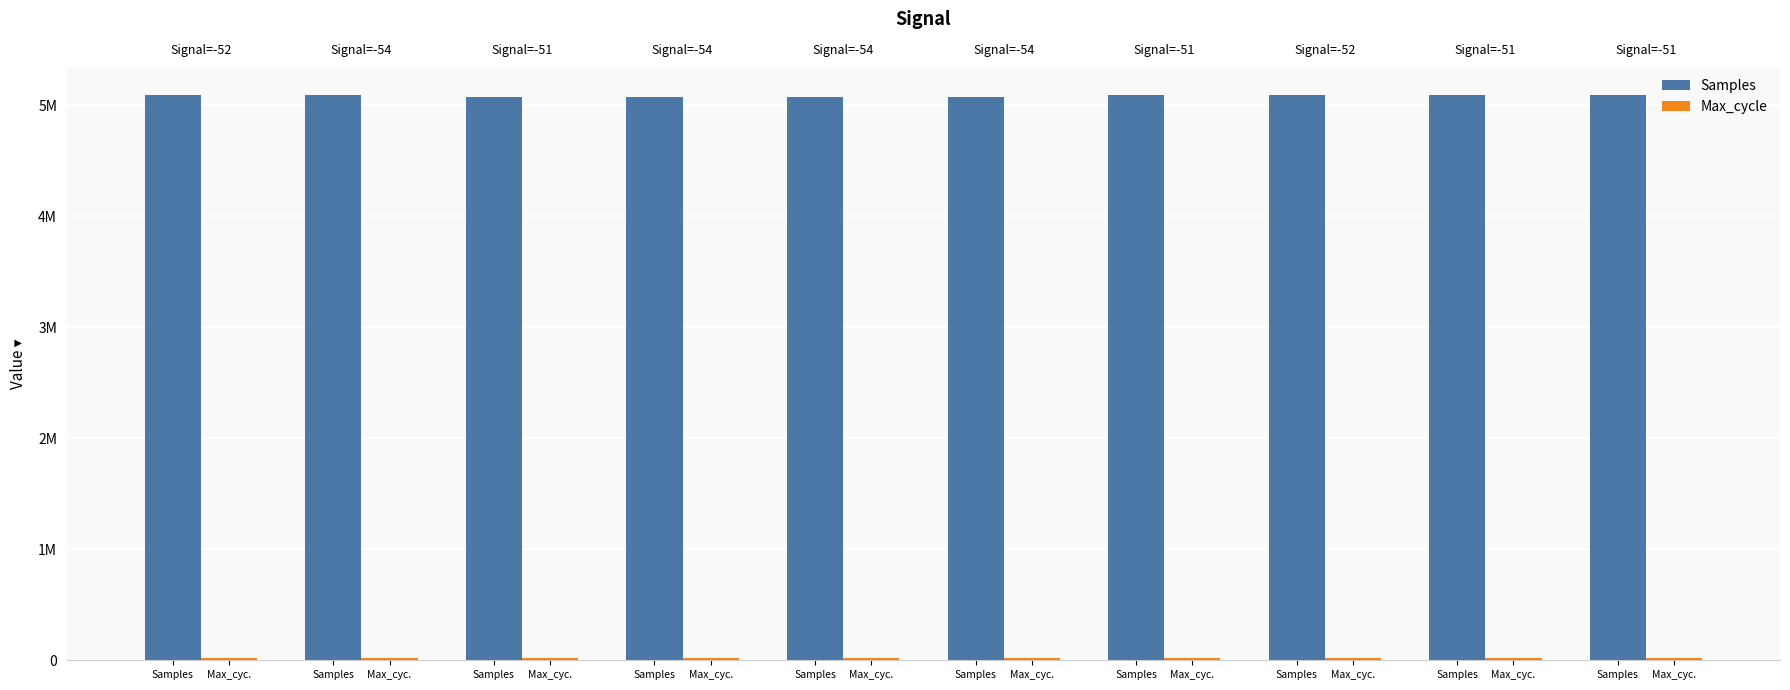

Which has a higher value, Samples or Samples?

Samples